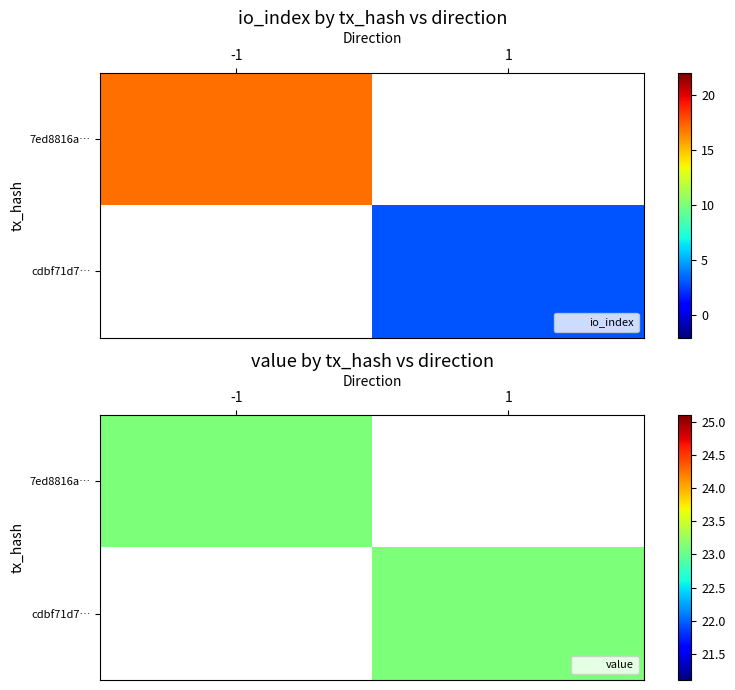

At how many categories does at least one series exceed 6?

1